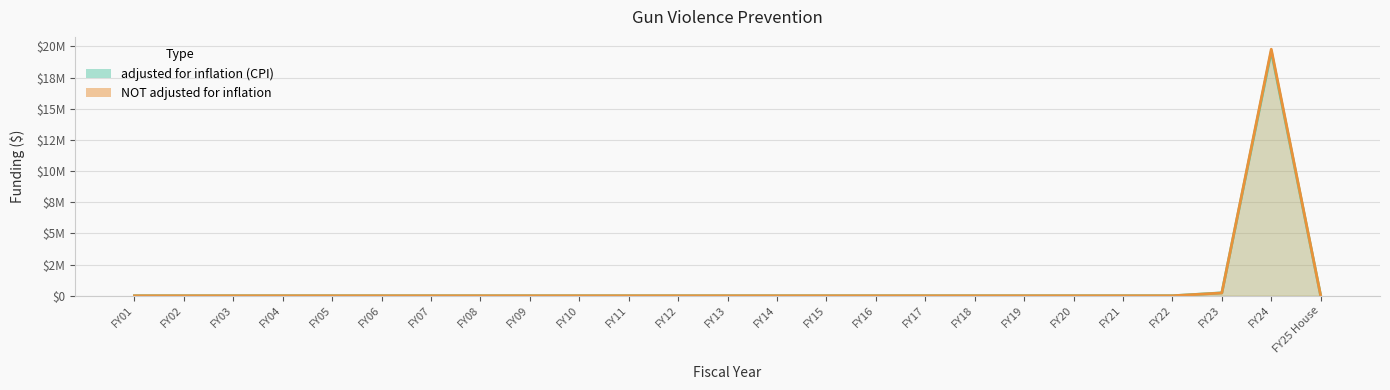

How many times do NOT adjusted for inflation and adjusted for inflation (CPI) cross each other?

1